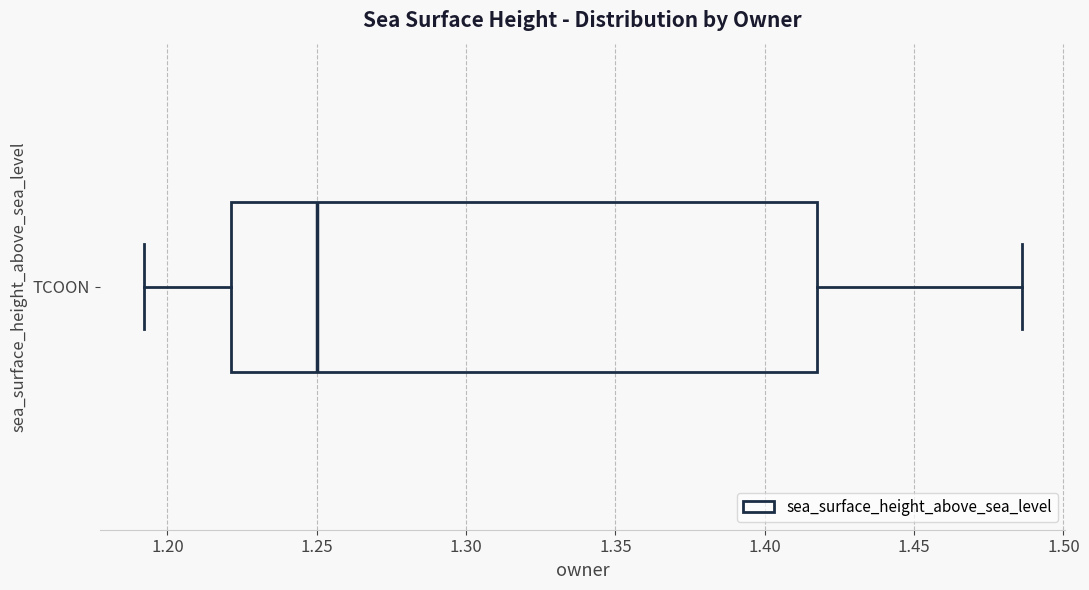

Transcribe this box plot: give where the median line is, the range the box spans, and where the two whiskers end, as read against the x-axis. The values are not printed on the chart, so give them approximately, as read against the axis.

median 1.250, box 1.220 to 1.420, whiskers 1.190 to 1.485